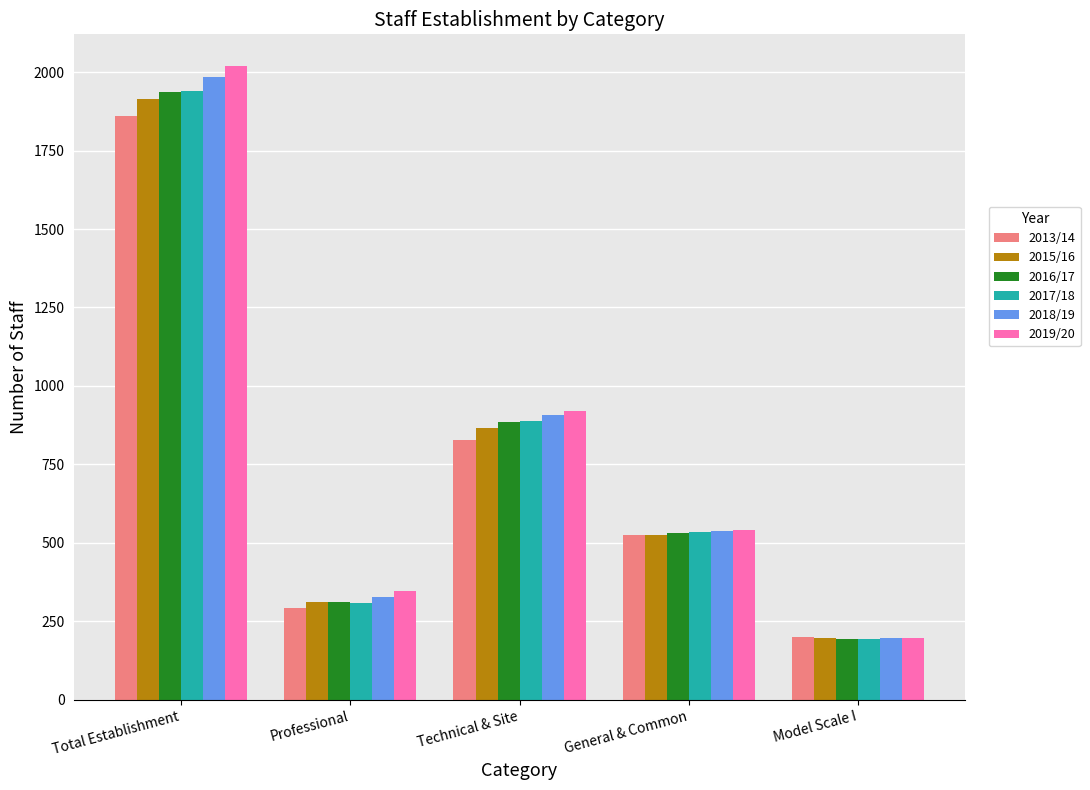

Reading right to left, list all the values displayed in this chart.

2013/14: 199	526	827	292	1862
2015/16: 195	526	865	310	1914
2016/17: 194	531	884	310	1937
2017/18: 194	533	888	307	1940
2018/19: 195	538	908	327	1986
2019/20: 196	540	920	346	2020